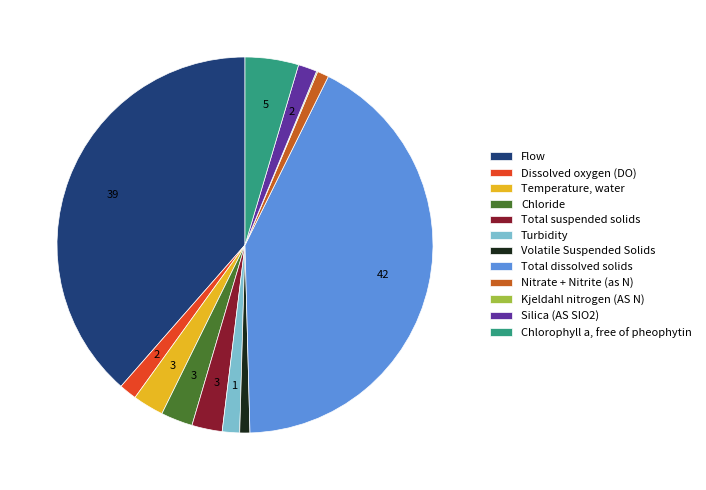

Approximately how many times larger is the value at Nitrate + Nitrite (as N) compared to Dissolved oxygen (DO)?

0.7